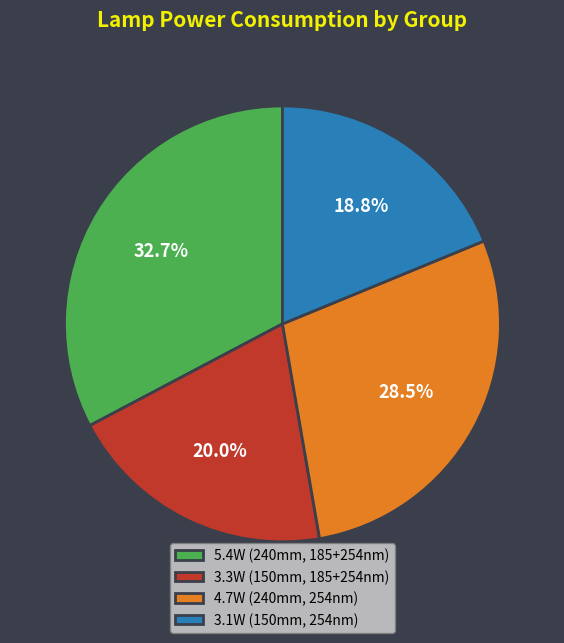

Which slice is the smallest?

3.1W (150mm, 254nm)